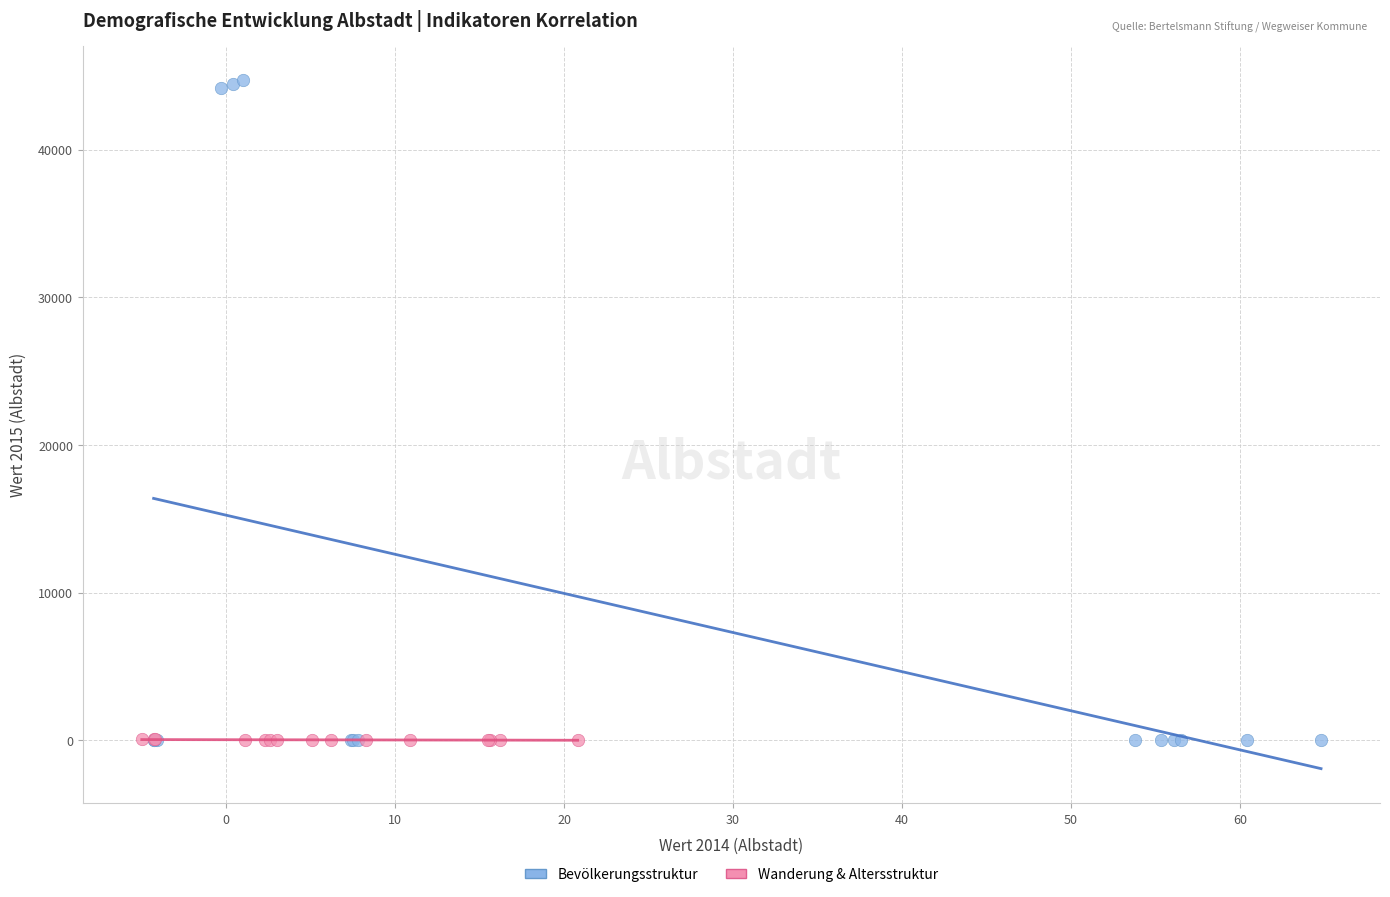

Which series has the largest Y range (max minus min)?

Bevölkerungsstruktur